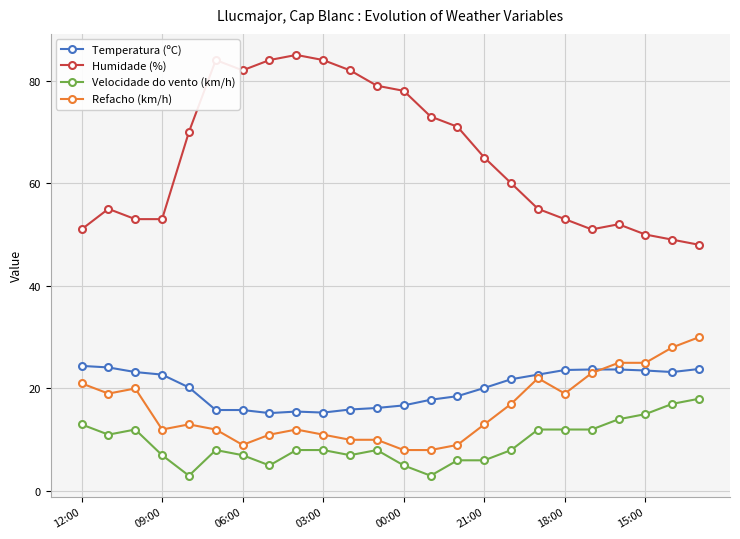

List the series in order of their peak value, lowest first.

Velocidade do vento (km/h), Temperatura (ºC), Refacho (km/h), Humidade (%)